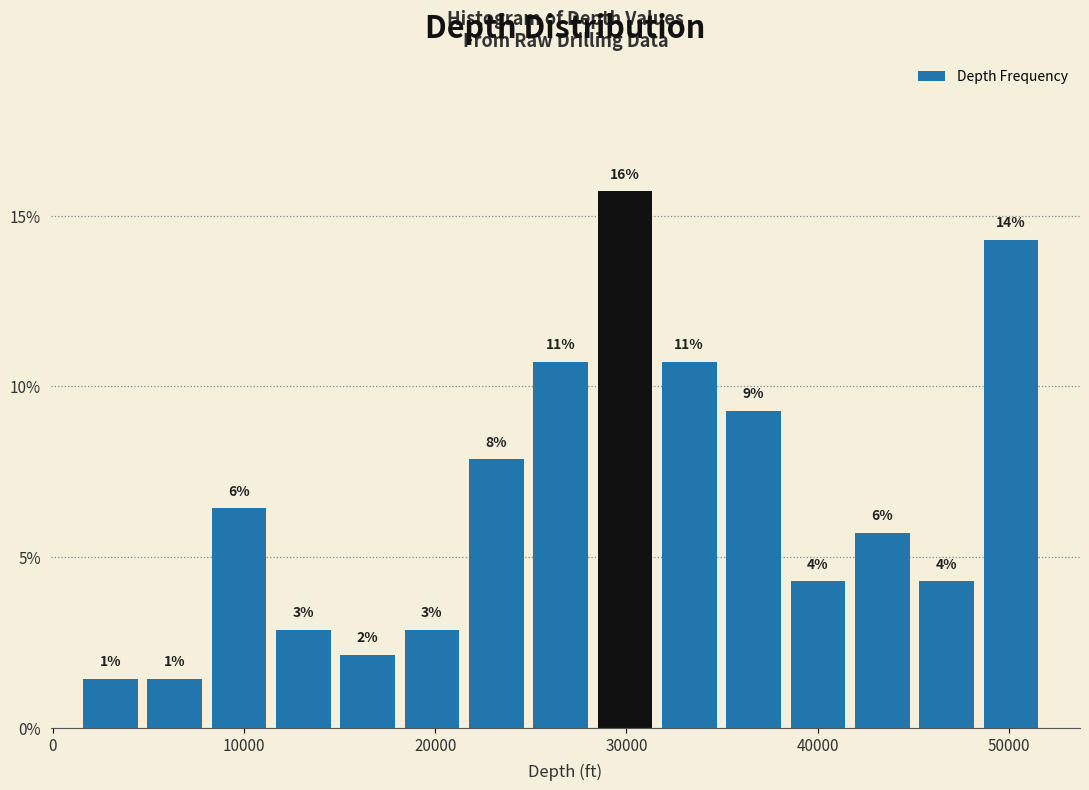

Around what value on the x-axis is the tallest bar? Give the approximate position of its centre, as read against the axis.

30000